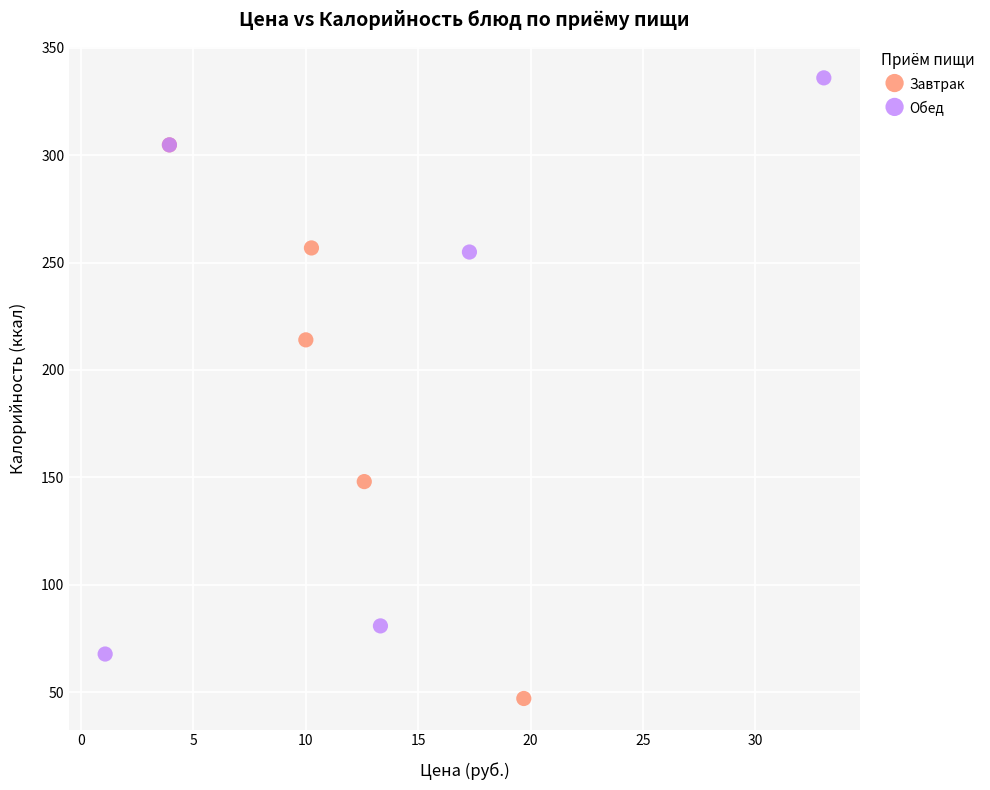

Which series reaches the minimum Y coordinate?

Завтрак